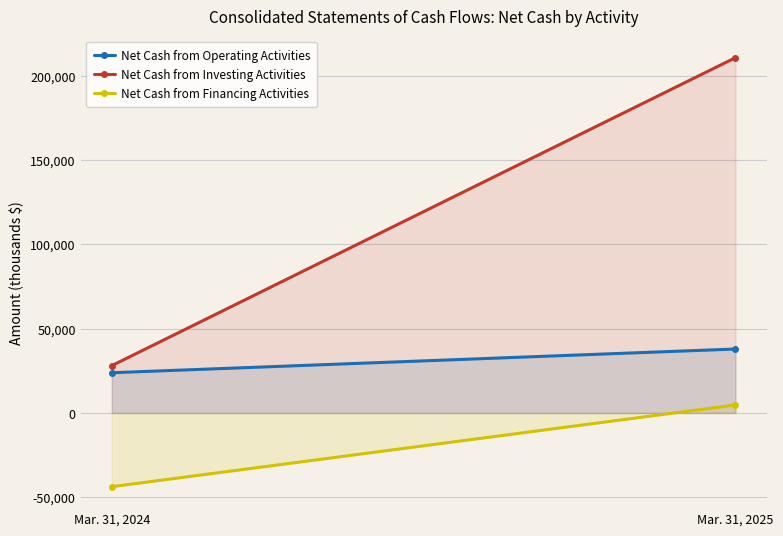

What is the average value of the Net Cash from Investing Activities series?

119444